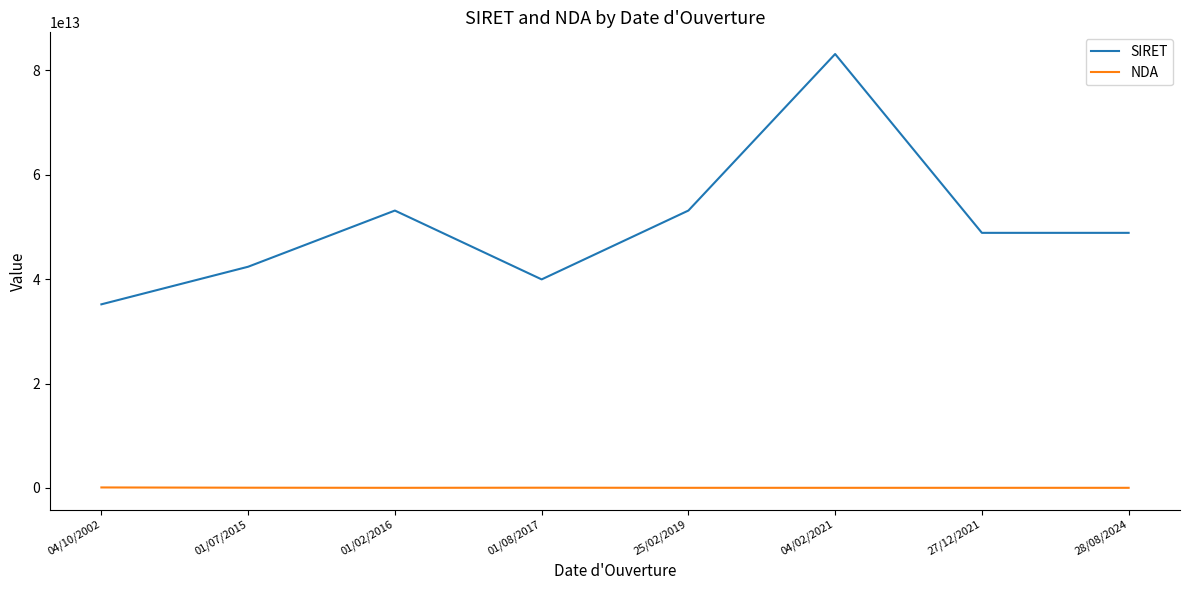

Which series has the widest spread of values?

SIRET